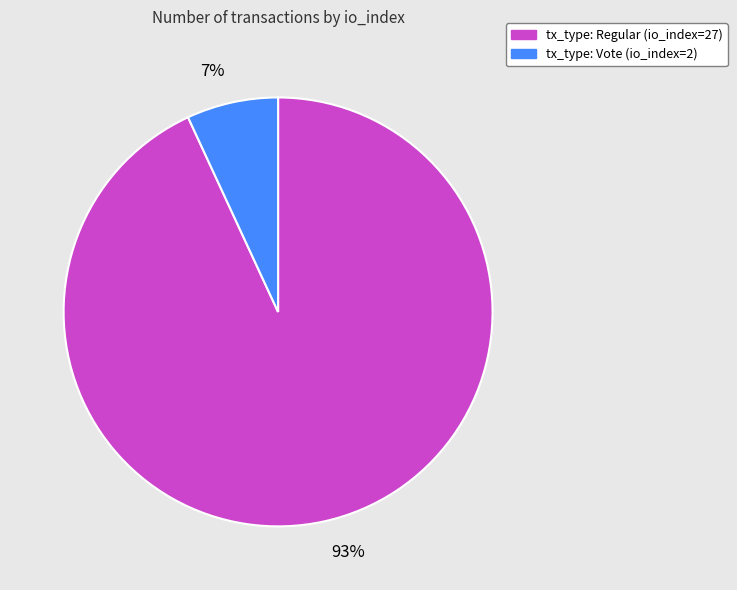

Is tx_type: Vote (io_index=2) the majority of the pie?

No